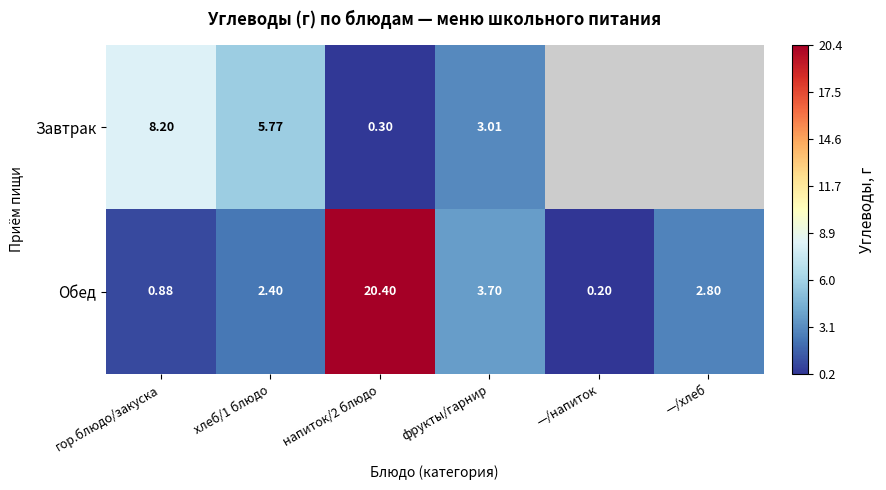

Rank the series at напиток/2 блюдо from highest to lowest value.

Обед, Завтрак